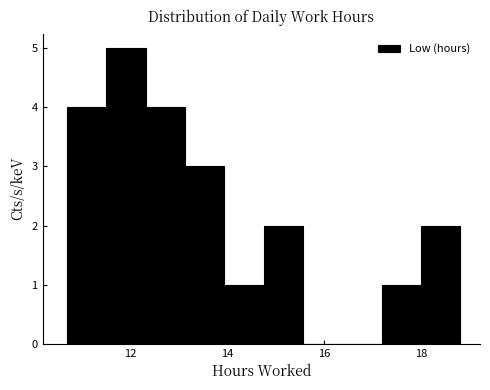

What is the height of the bar covering 10.6 to 11.6 on the x-axis? Neither the bar edges nor the heights are printed on the chart, so give them approximately, as read against the axes.

4